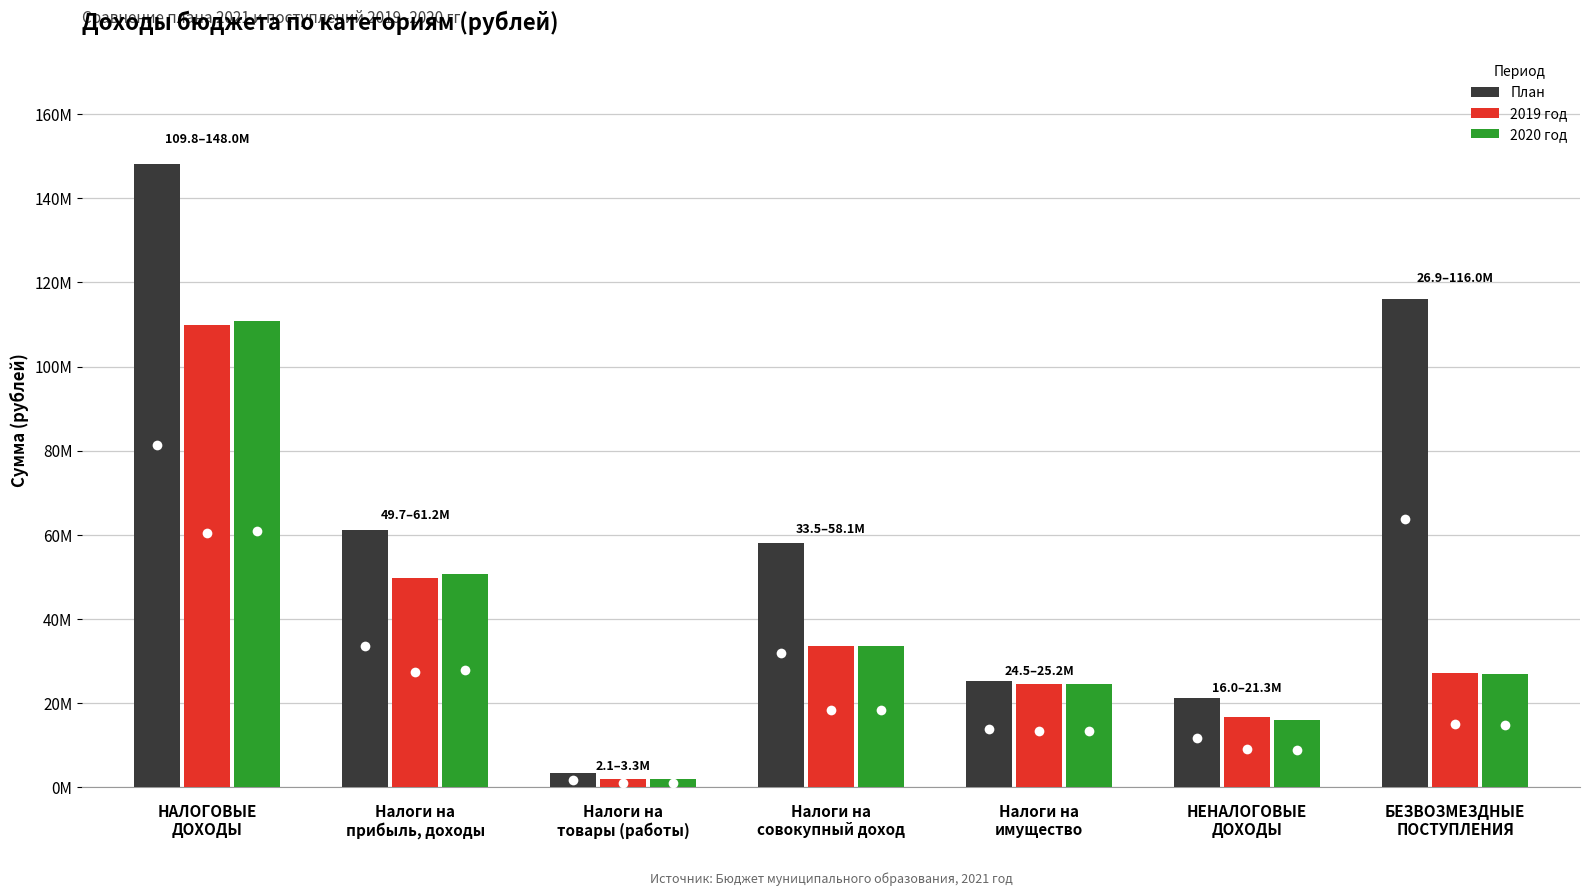

Does the chart contain stacked bars?

No